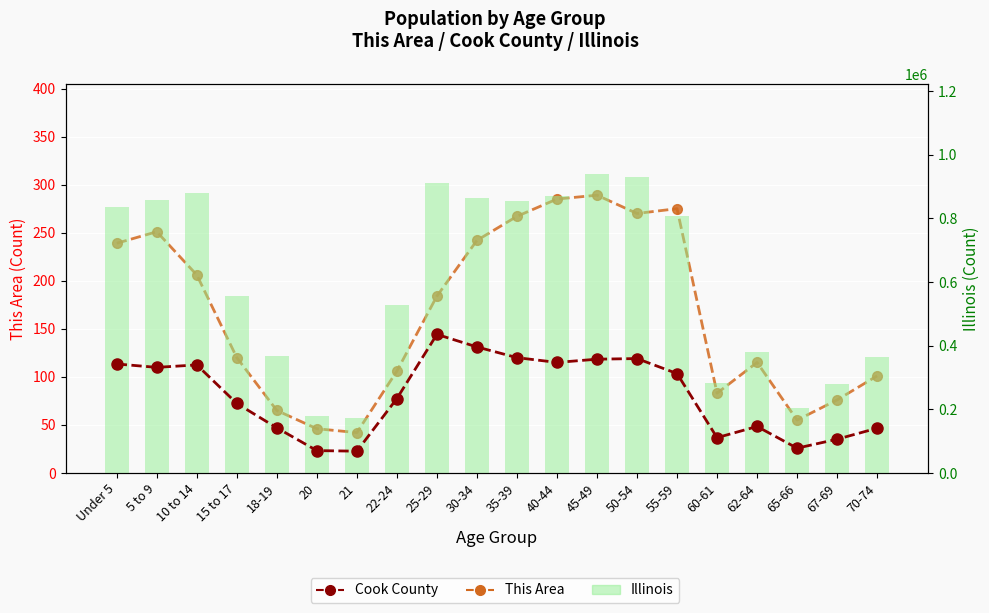

Count the number of categories in the chart.

20